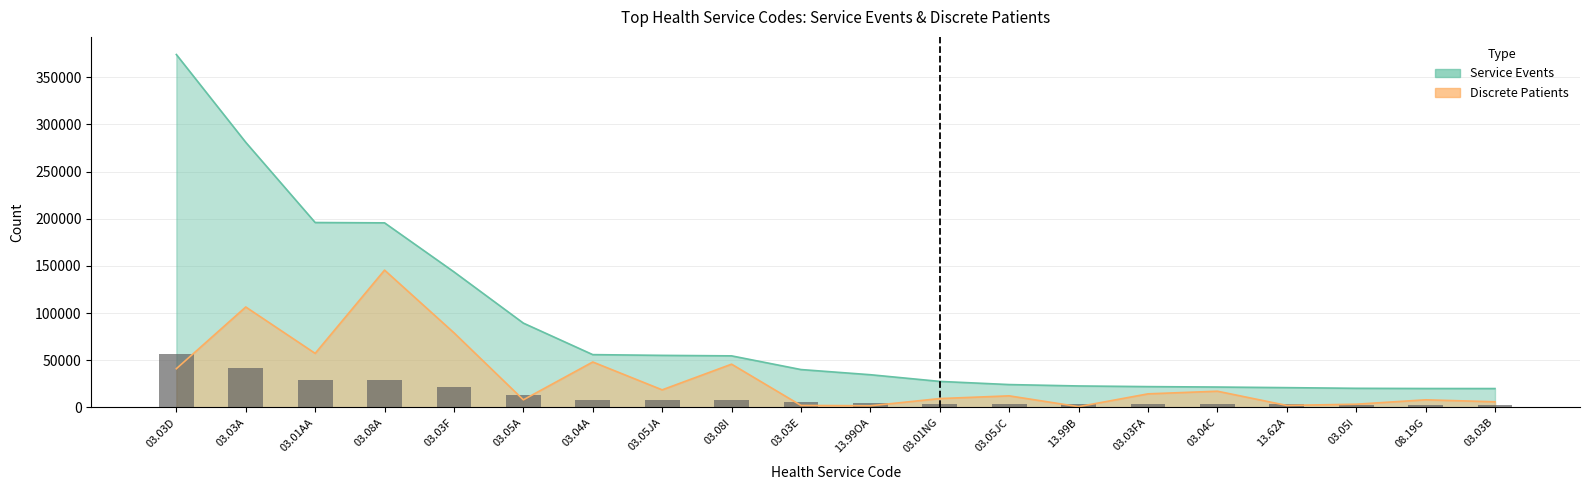

What is the difference between the maximum and minimum values in the Discrete Patients series?

144751